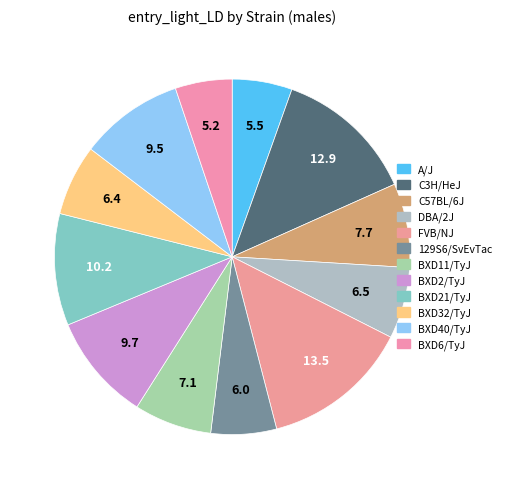

Count the number of slices in the pie.

12